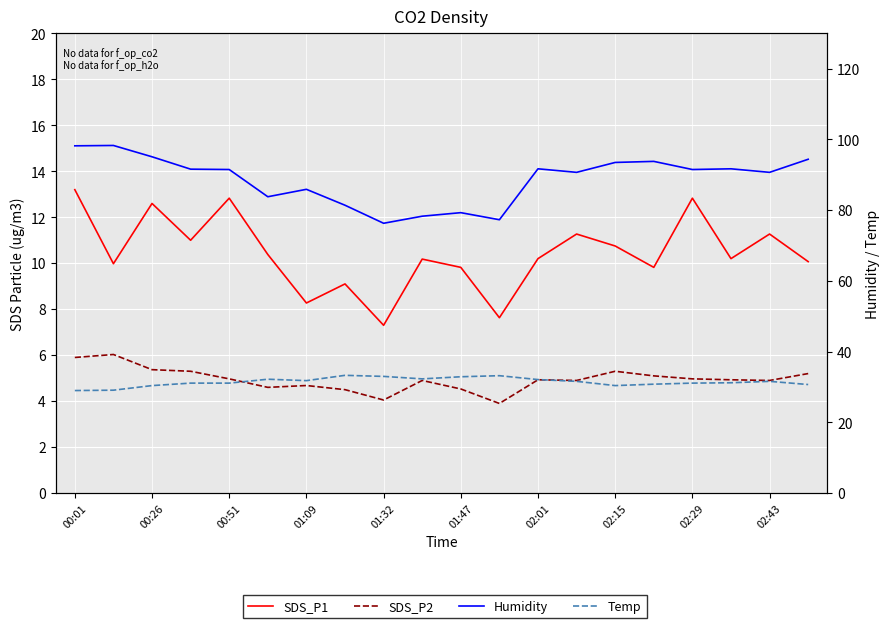

Reading left to right, extract all data points from this chart.

SDS_P1: 13.2	10.0	12.6	11.0	12.8	10.4	8.3	9.1	7.3	10.2	9.8	7.6	10.2	11.3	10.8	9.8	12.8	10.2	11.3	10.1
SDS_P2: 5.9	6.0	5.4	5.3	5.0	4.6	4.7	4.5	4.0	4.9	4.5	3.9	4.9	4.9	5.3	5.1	5.0	4.9	4.9	5.2
Humidity: 98.2	98.3	95.1	91.6	91.5	83.8	85.9	81.4	76.3	78.3	79.3	77.3	91.7	90.7	93.5	93.8	91.5	91.7	90.7	94.4
Temp: 29.0	29.1	30.4	31.1	31.1	32.2	31.8	33.3	33.0	32.3	32.9	33.2	32.1	31.6	30.4	30.8	31.1	31.2	31.6	30.7